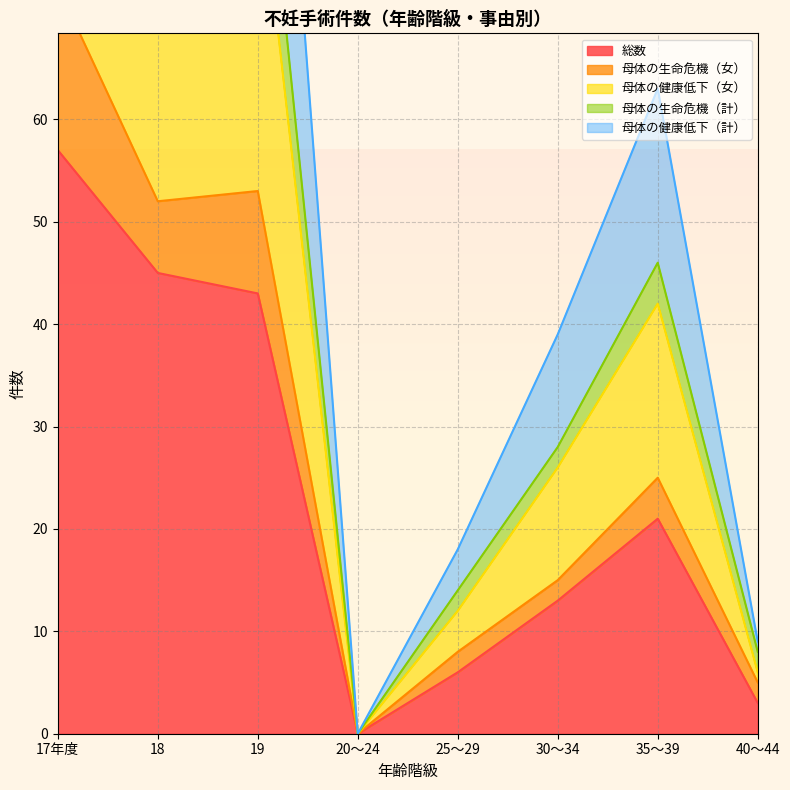

Which category has the lowest value in the 総数 series?

20～24